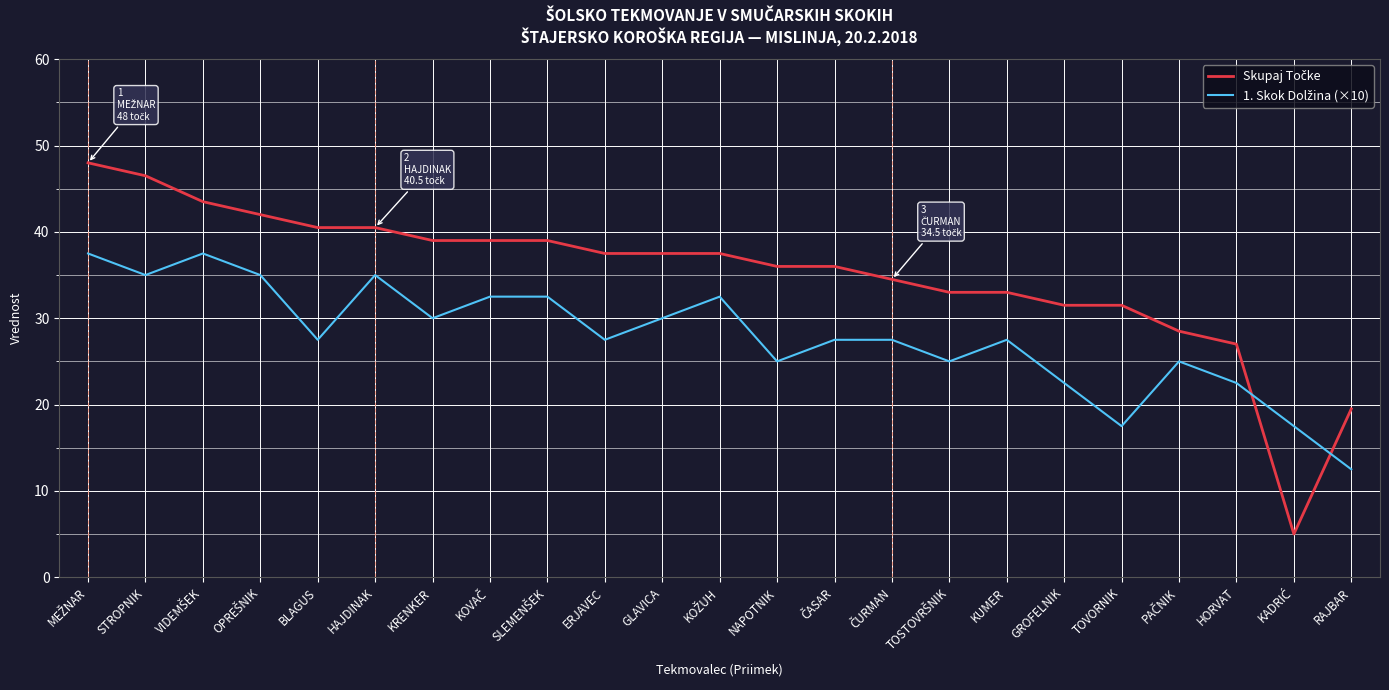

Does the chart have visible grid lines?

Yes